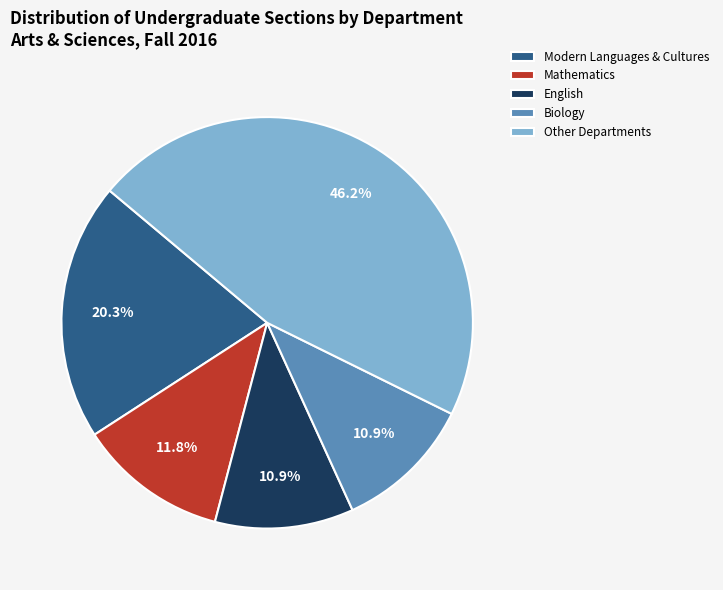

Is there a majority slice in this chart?

No